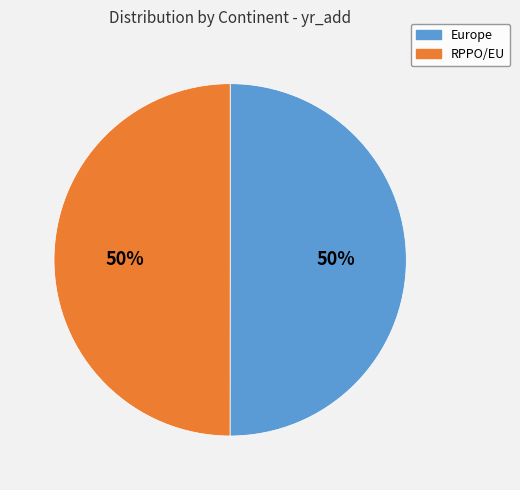

Is it true that RPPO/EU is 43% of the pie?

False